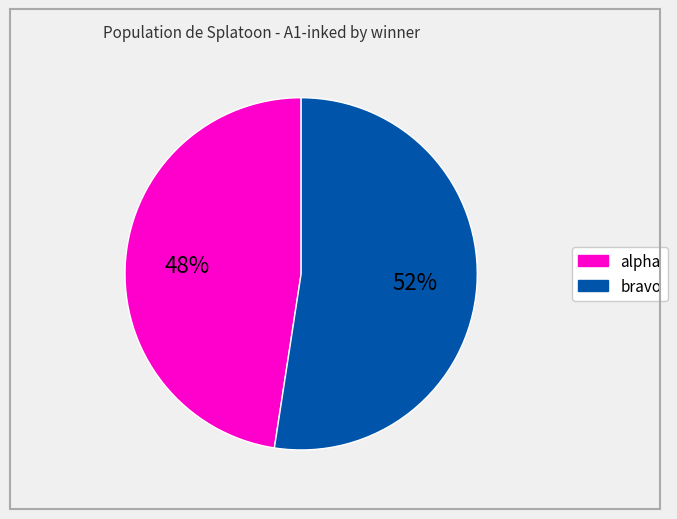

How many slices are in this pie chart?

2